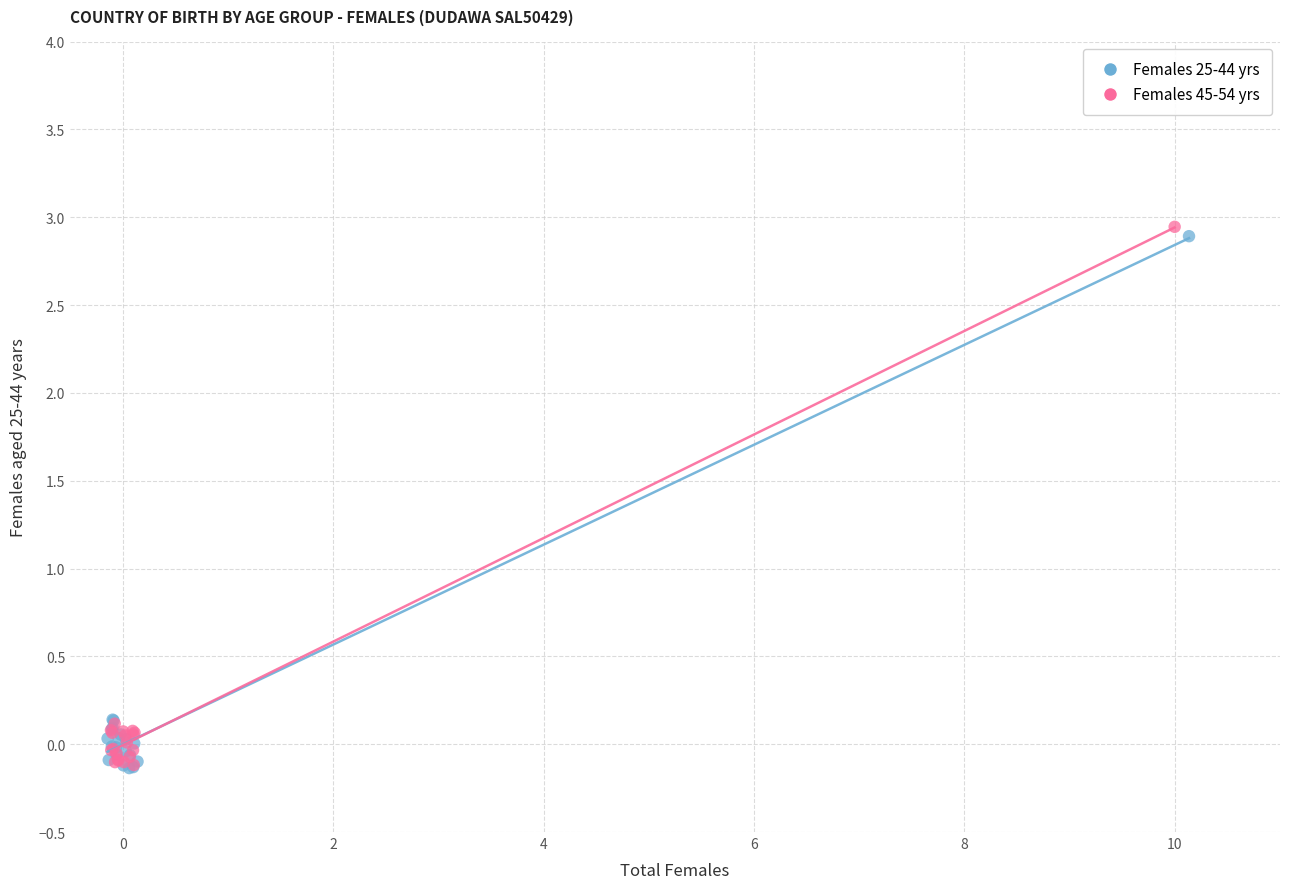

What are all the series names shown in the legend?

Females 25-44 yrs, Females 45-54 yrs